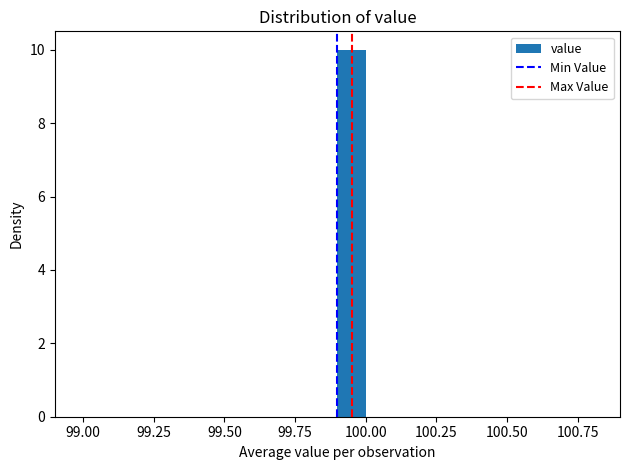

Around what value on the x-axis is the tallest bar? Give the approximate position of its centre, as read against the axis.

99.95